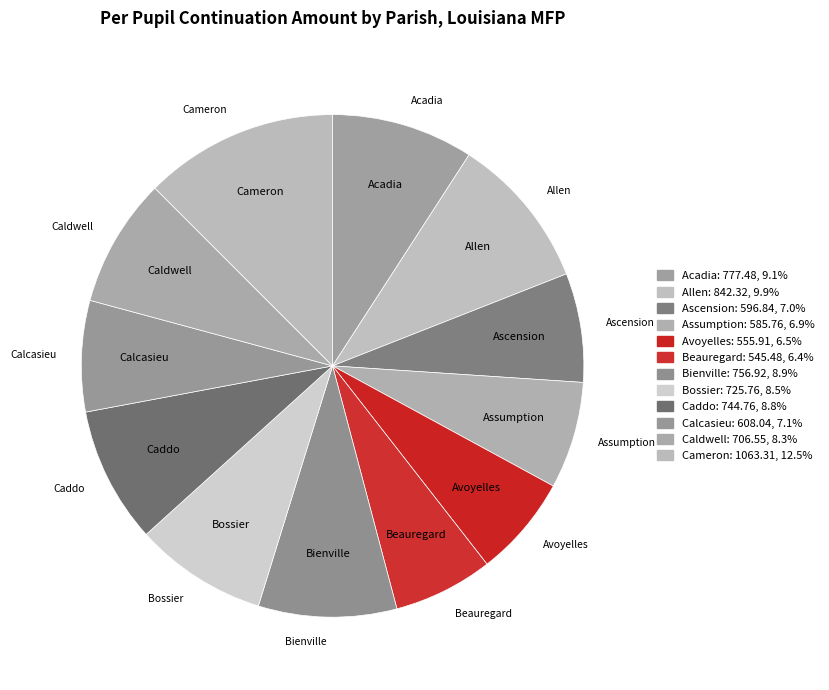

Combined, do Calcasieu and Acadia account for over 50%?

No